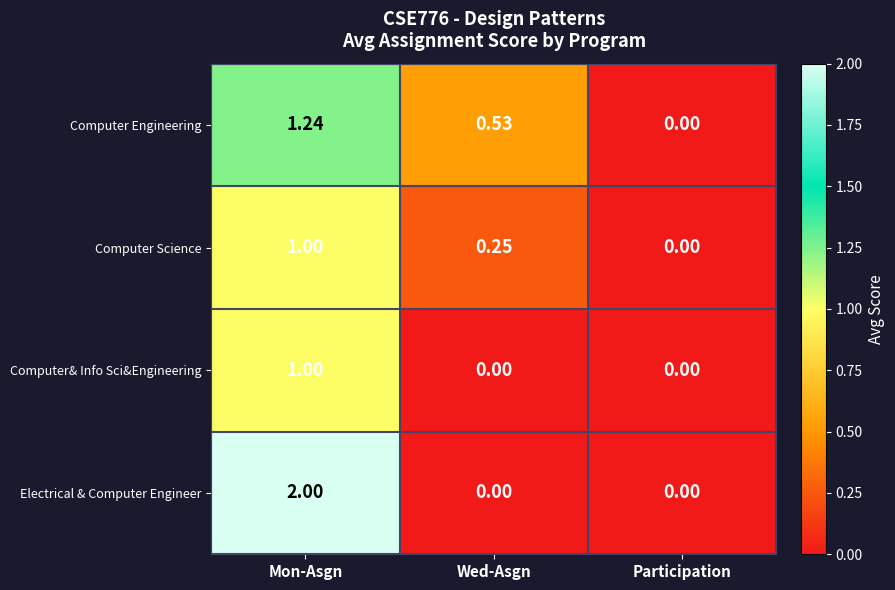

Where is Computer Science nearest to the value 0?

Participation